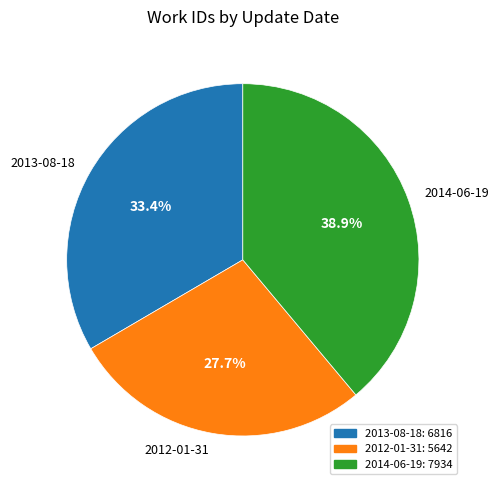

Approximately how many times larger is the value at 2014-06-19 compared to 2012-01-31?

1.4